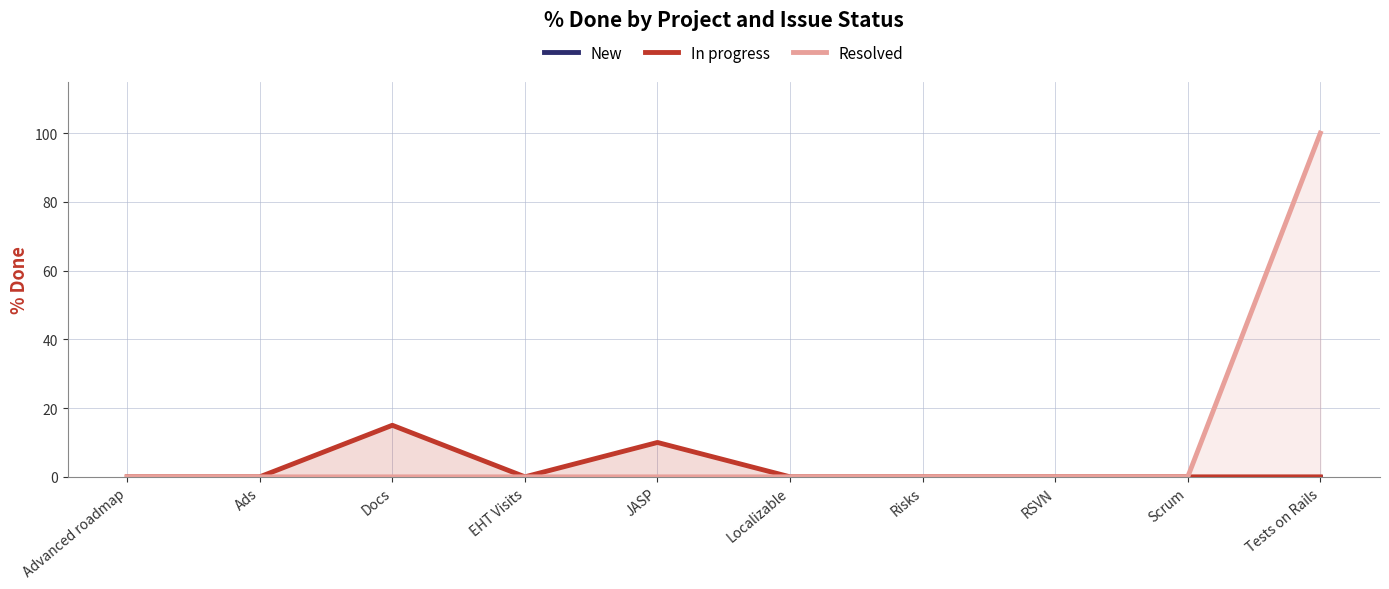

True or false: New and In progress intersect in this chart.

False